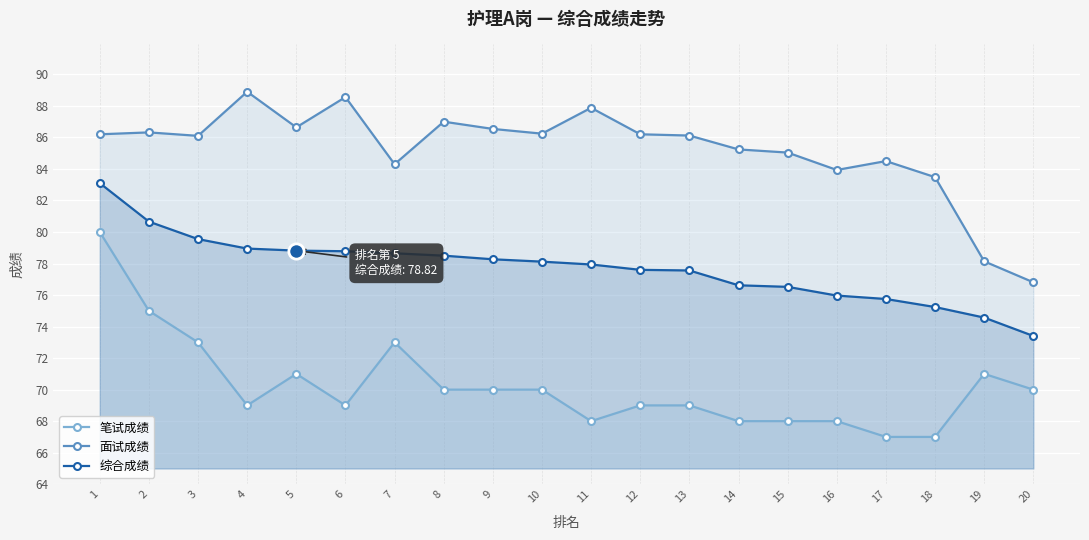

True or false: 面试成绩 and 笔试成绩 intersect in this chart.

False